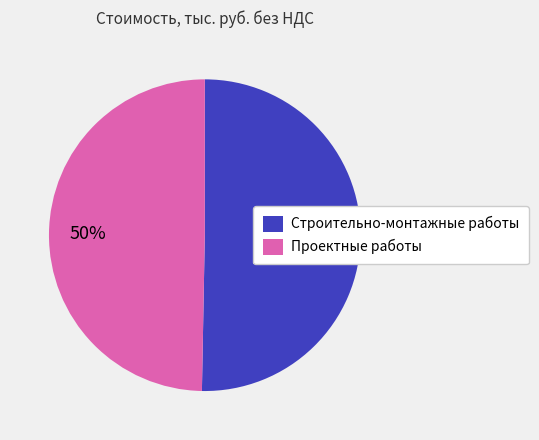

The Строительно-монтажные работы slice represents 61% of the pie. True or false?

False